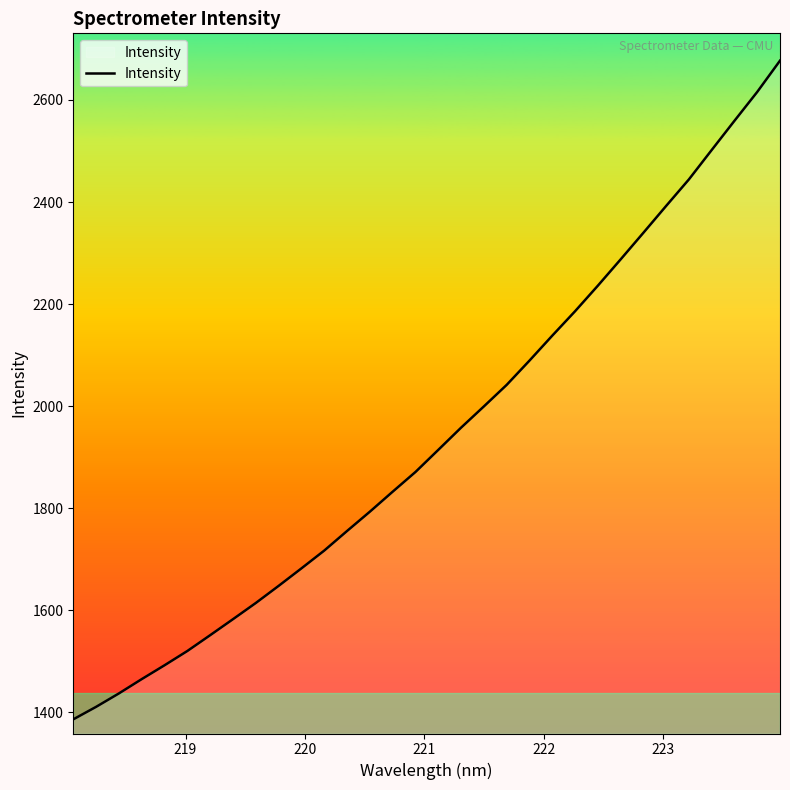

What is the smallest value displayed?

1386.2